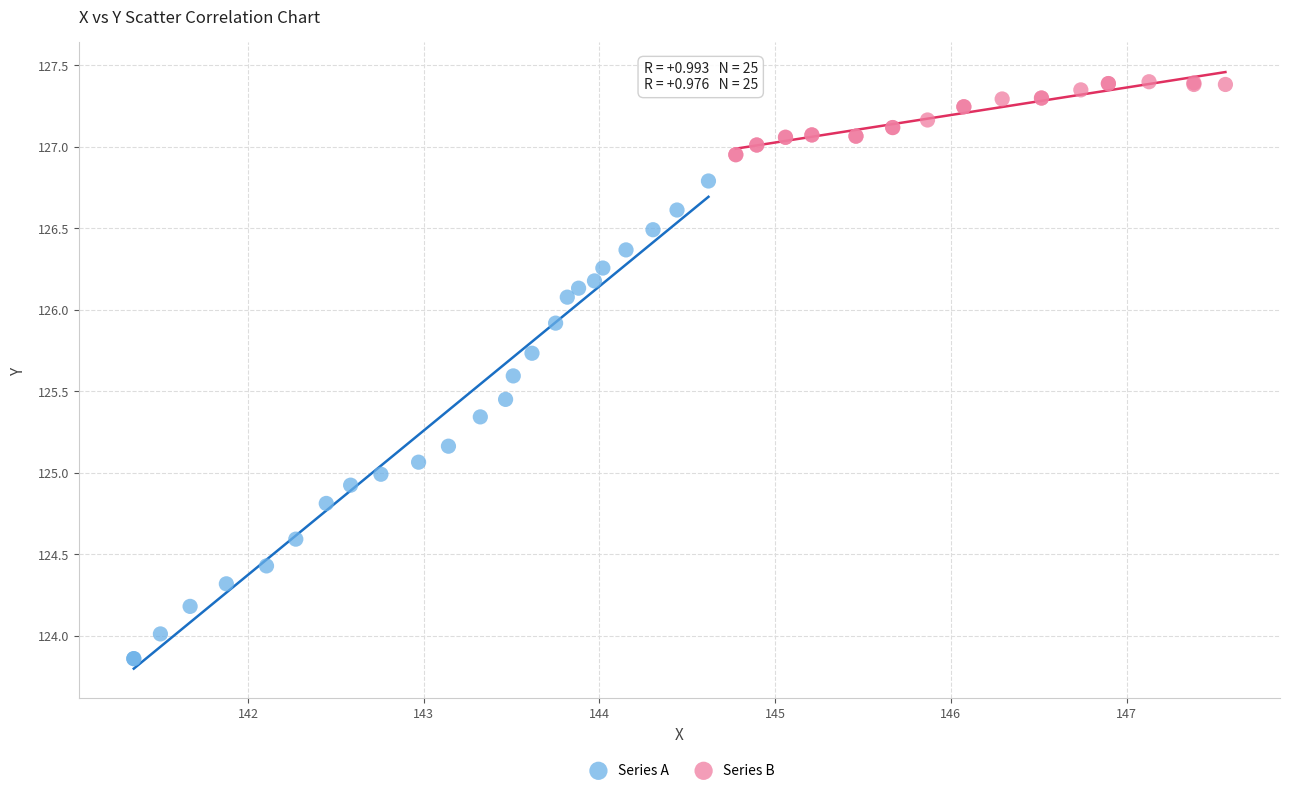

Which series contains the lowest Y value?

Series A